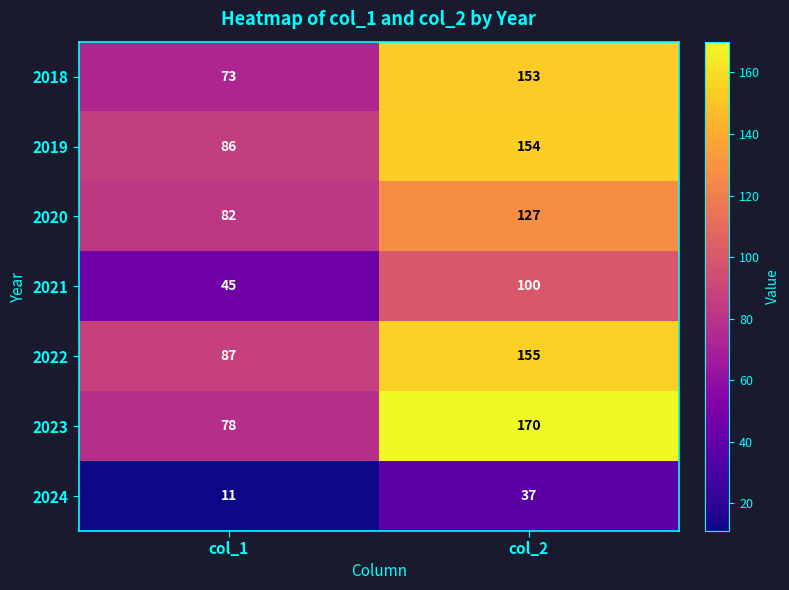

What is the total value across all series at col_2?

896